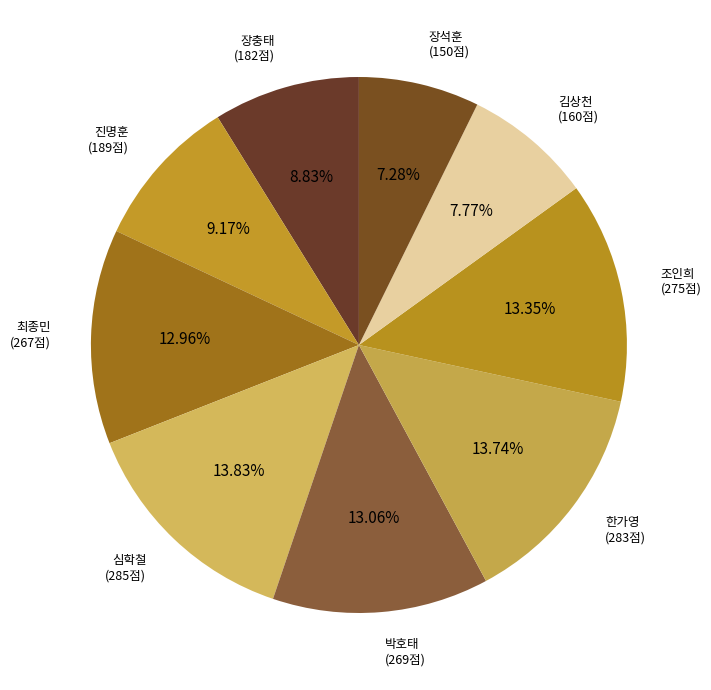

Count the number of slices in the pie.

9